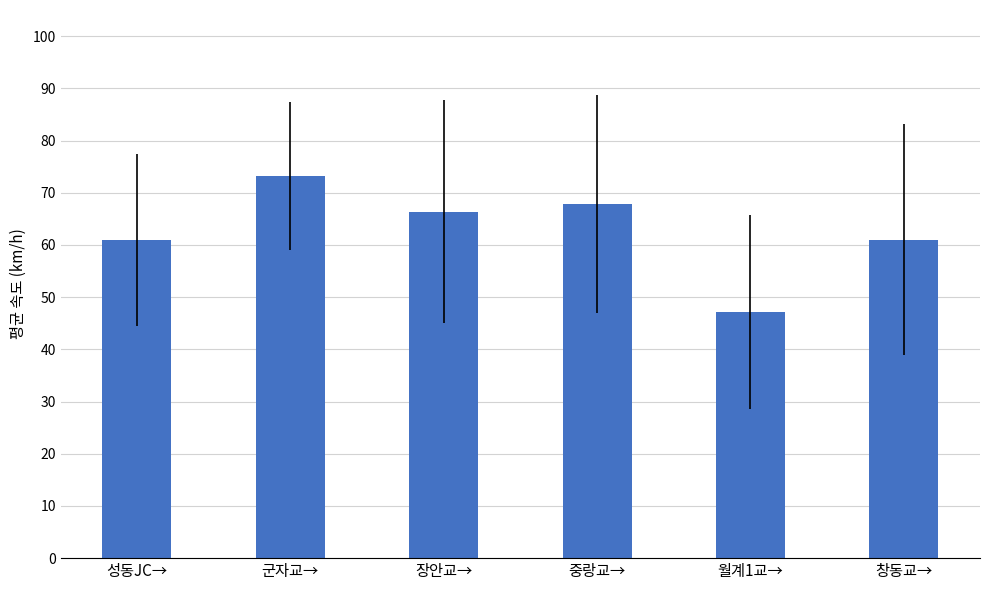

Are the bars grouped side by side (vs. stacked)?

No